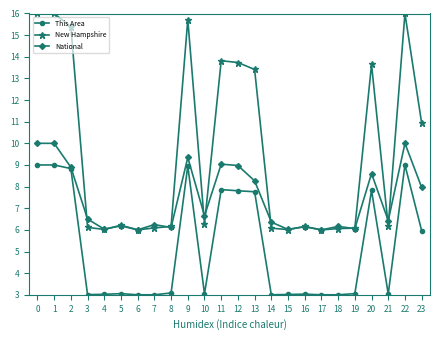

What is the difference between the highest and lowest values at 4?

3.0